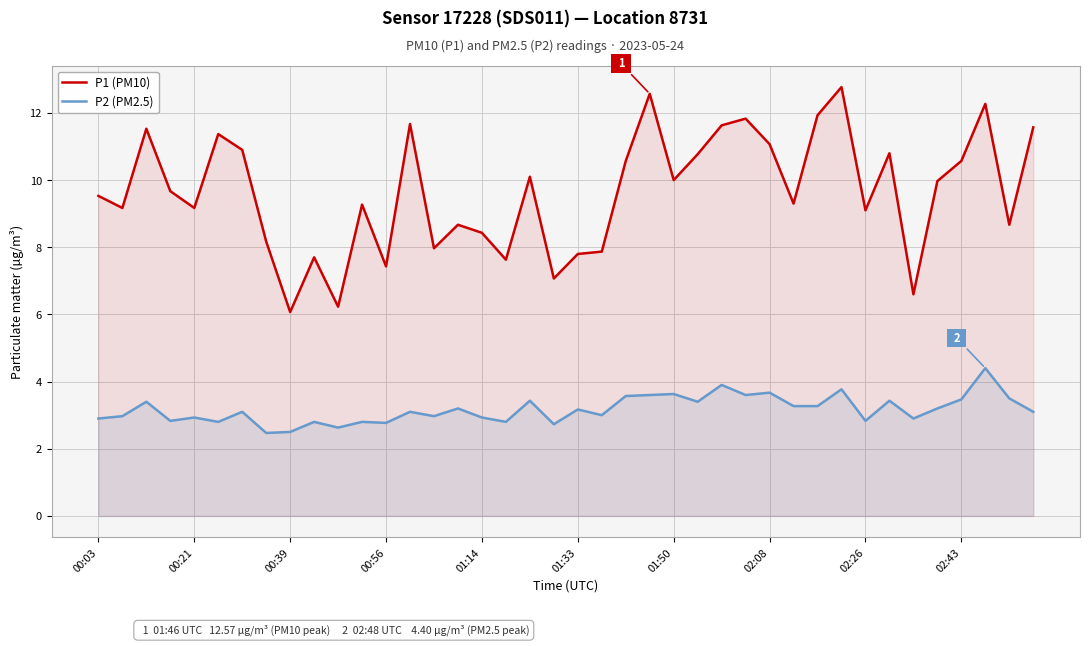

At which category is the sum across all series the highest?

37